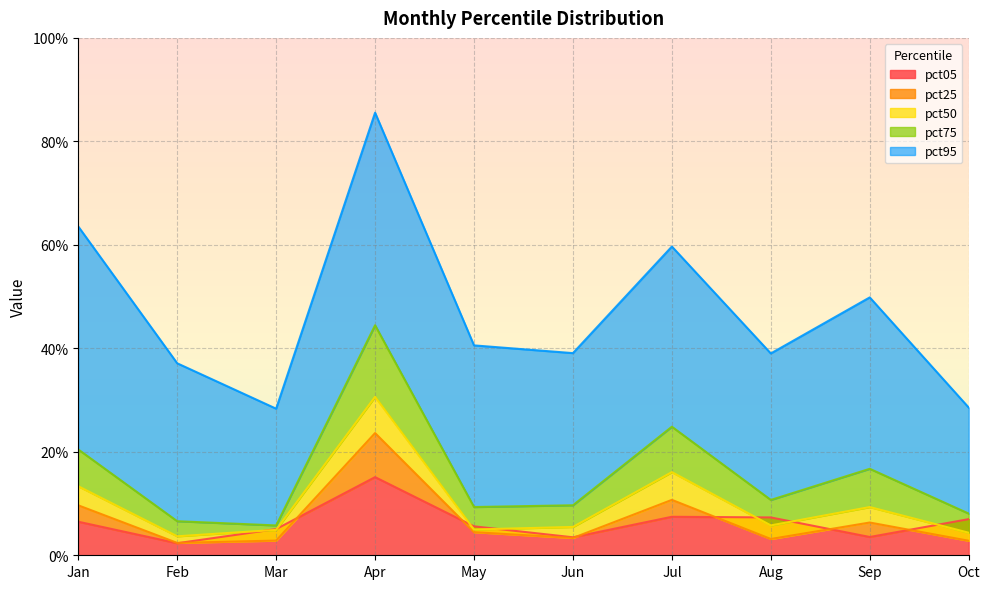

At Apr, list the series in order from smallest to largest.

pct05, pct25, pct50, pct75, pct95